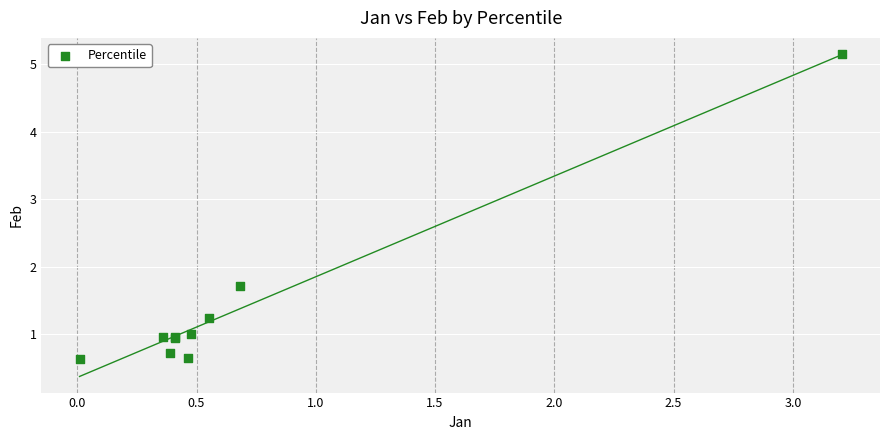

What Y value in the scatter plot is closest to 2?

1.7